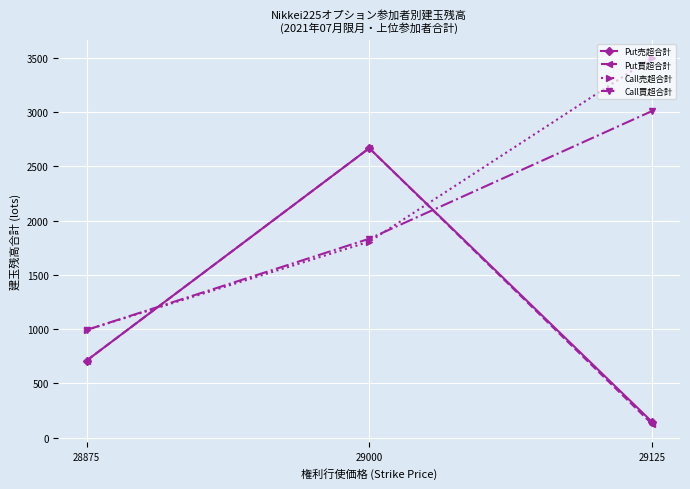

Does the chart have visible grid lines?

Yes